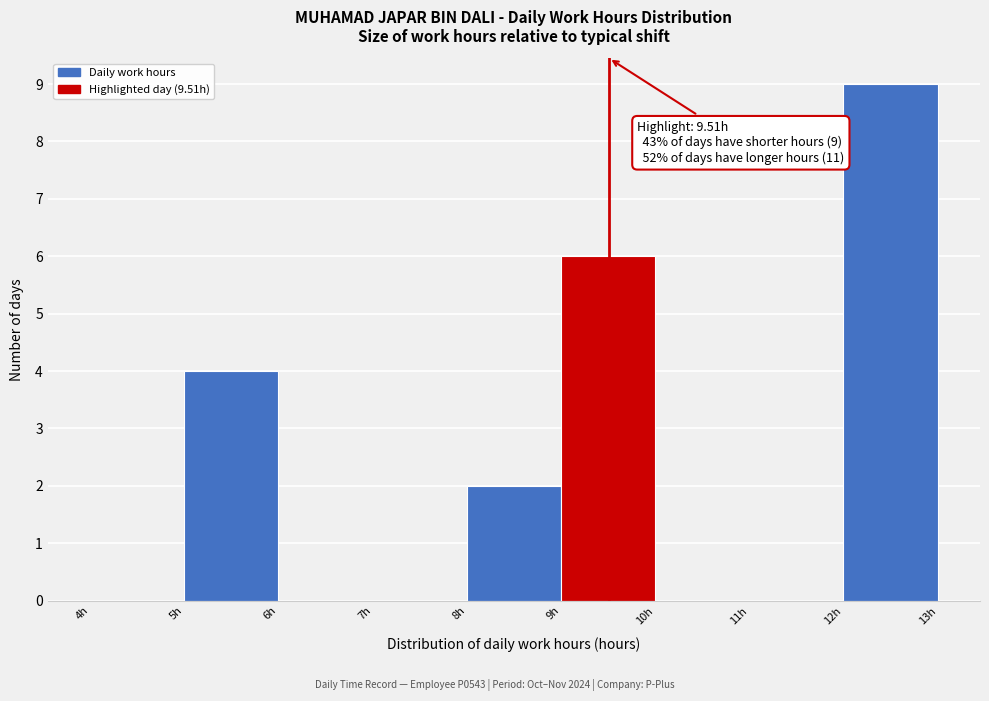

Over which range of the x-axis is the bar tallest?

12 to 13